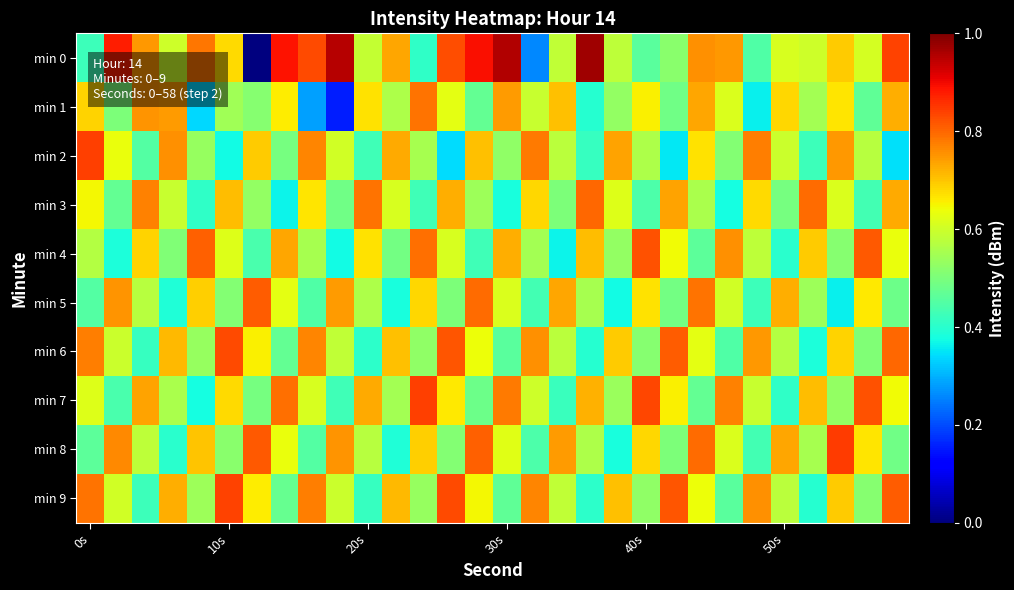

Which series has the largest total across all categories?

min 0